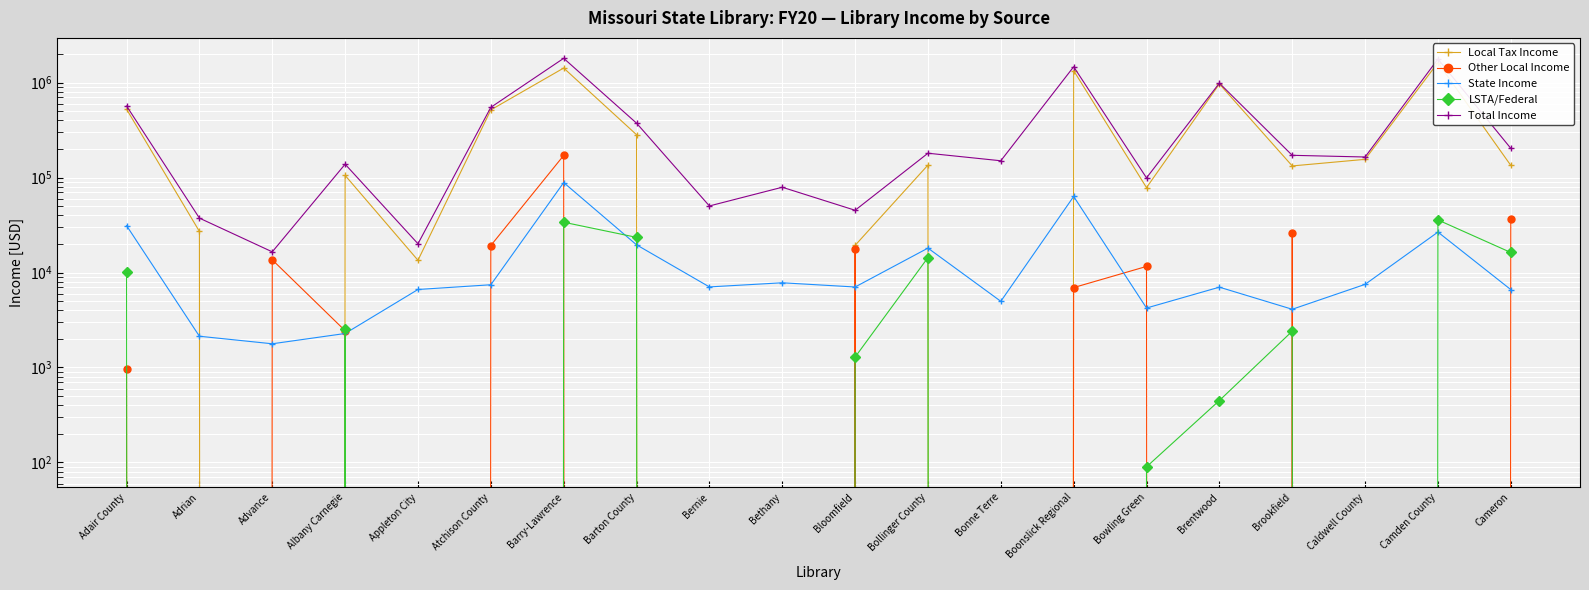

What position from the left is Cameron?

20